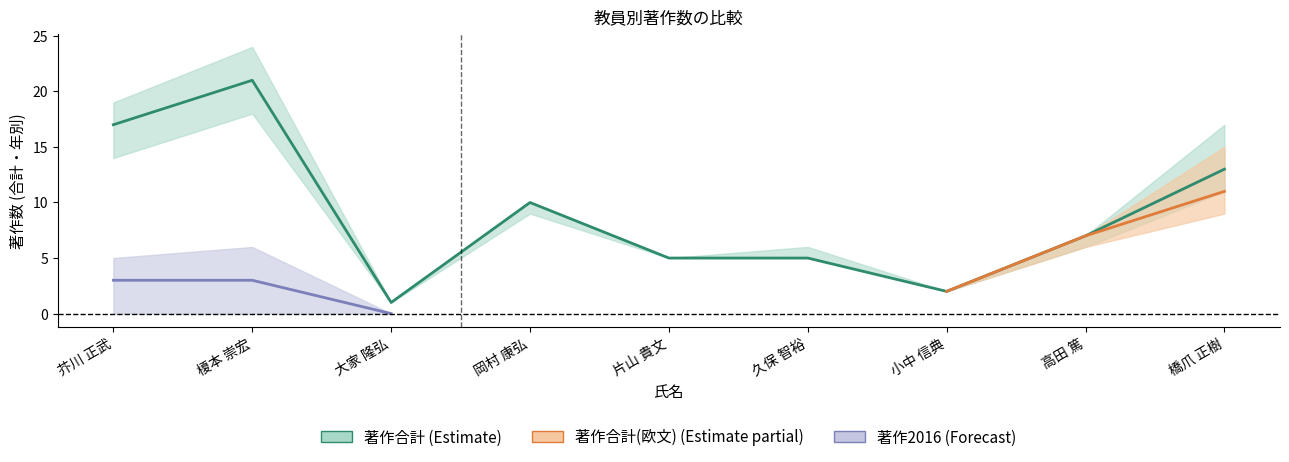

How many 著作合計 values are between 5 and 13?

5